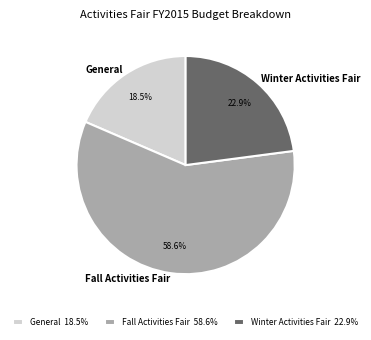

To the nearest percent, what percentage of the pie is Winter Activities Fair?

23%